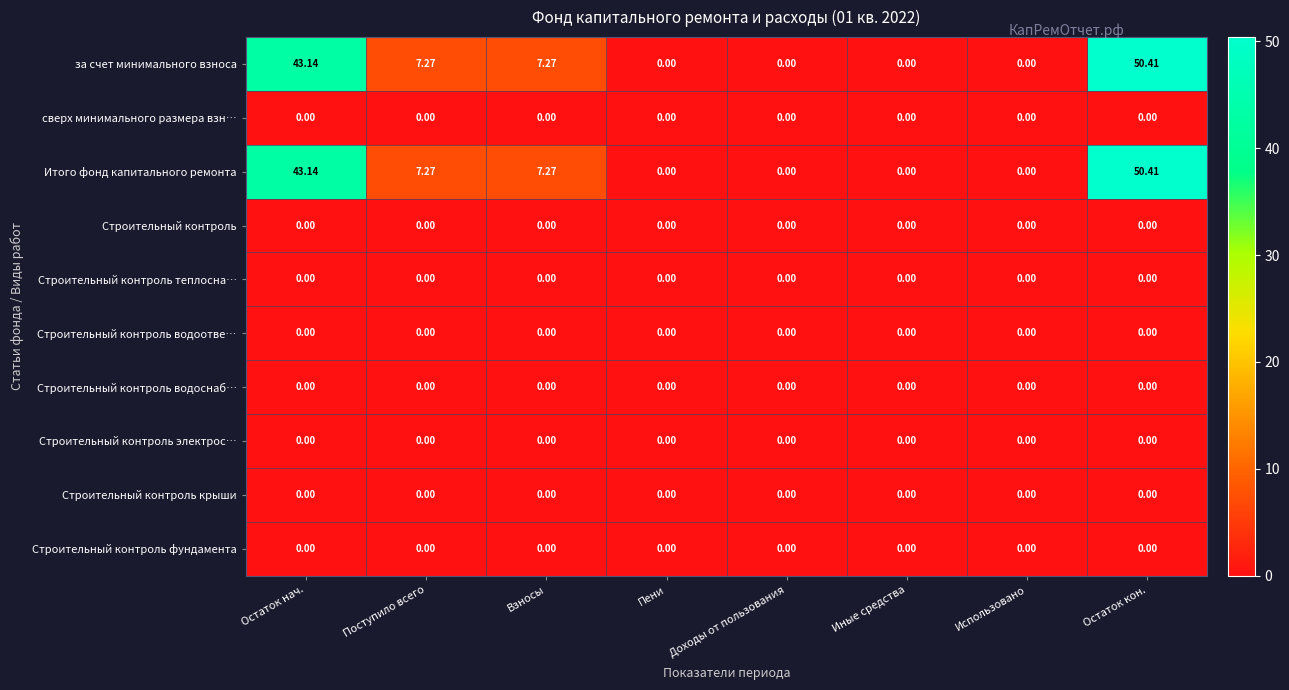

At how many categories does at least one series exceed 39?

2